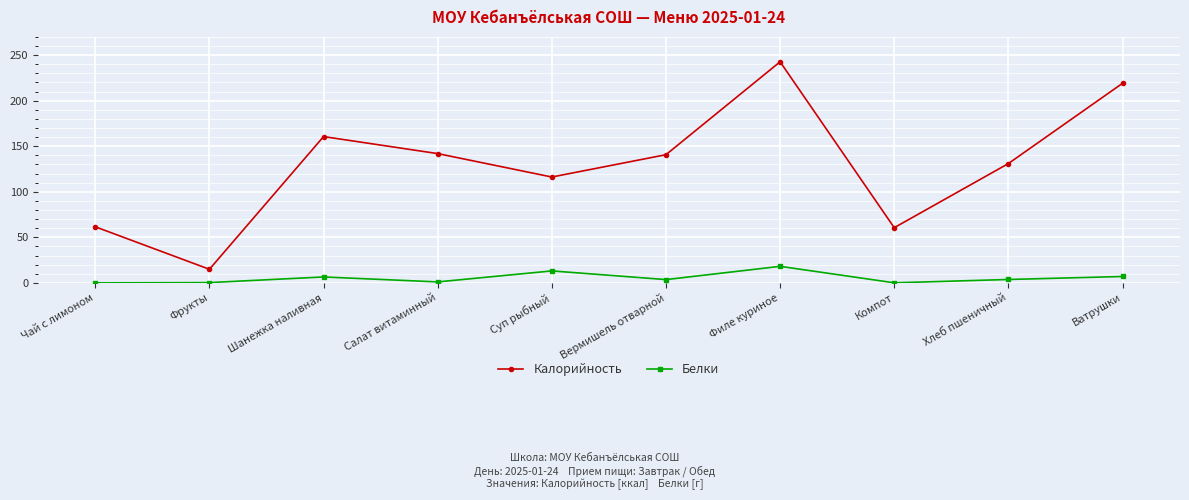

What position from the right is Филе куриное?

4